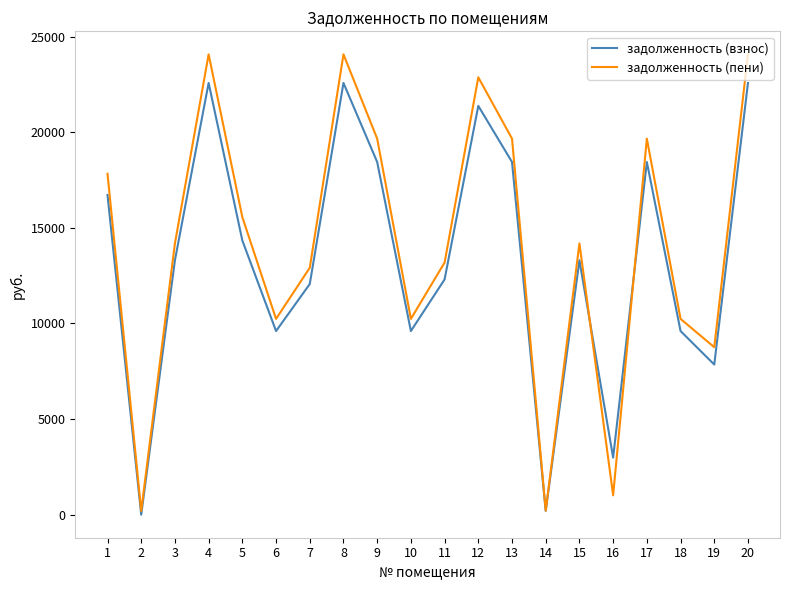

True or false: задолженность (взнос) has more than 1 points higher than both neighbors.

True